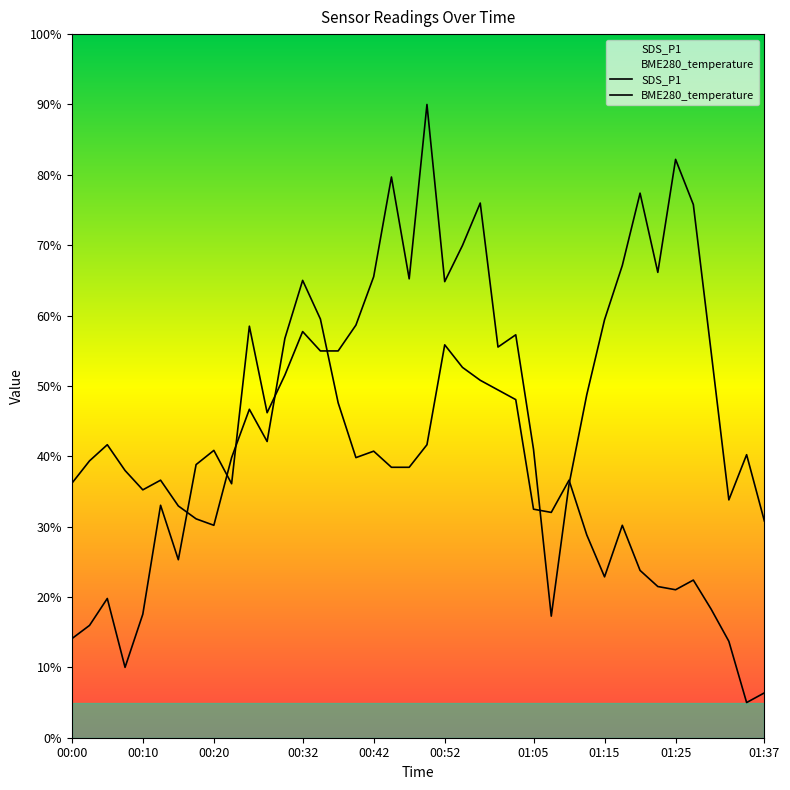

What is the difference between the maximum and second lowest values in the SDS_P1 series?

75.9